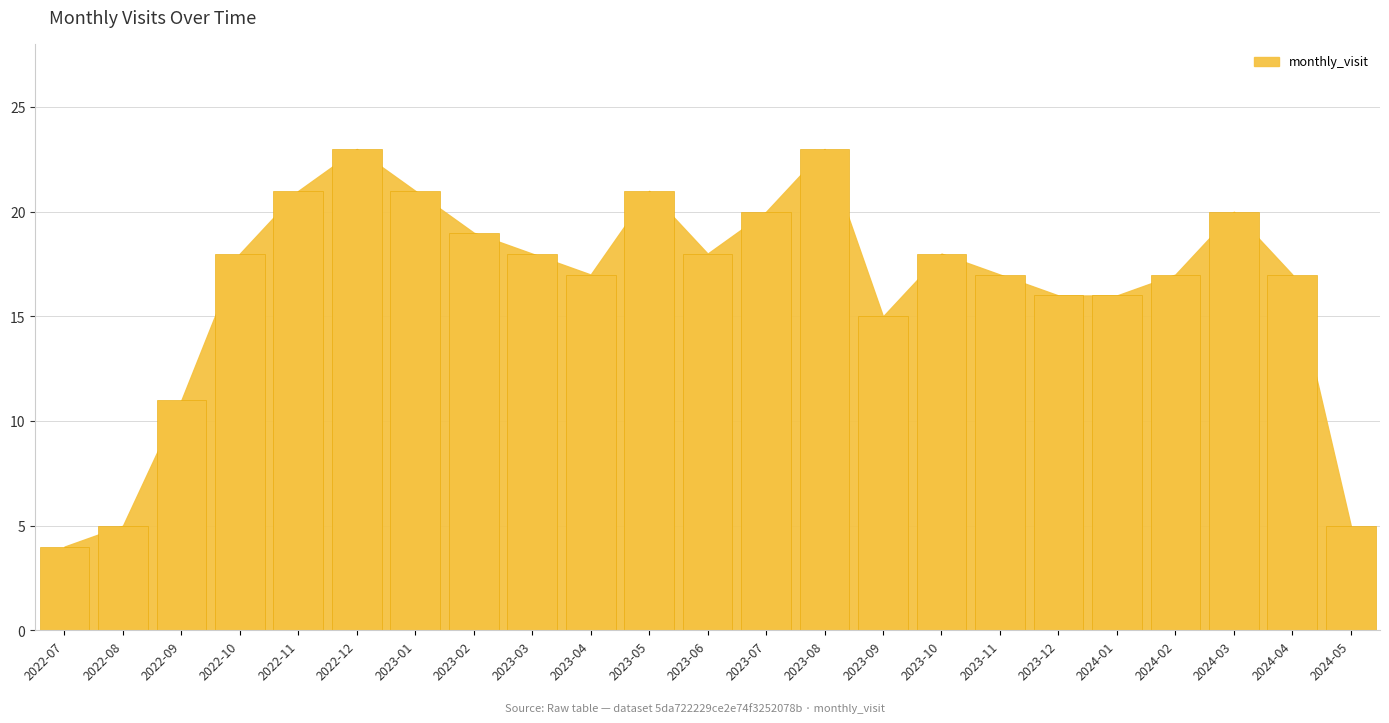

Does the chart contain stacked bars?

No